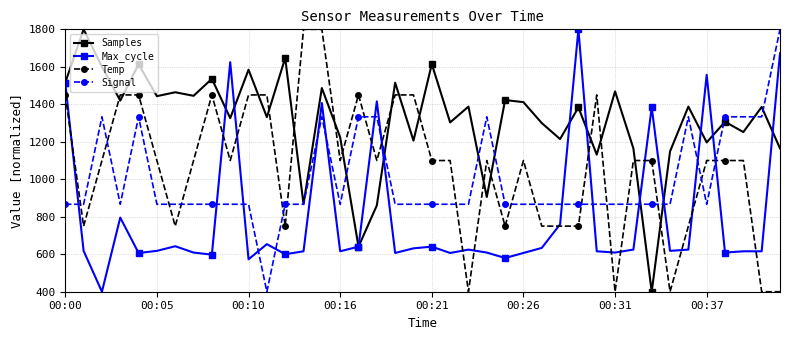

What is the maximum value for Samples?

1800.0